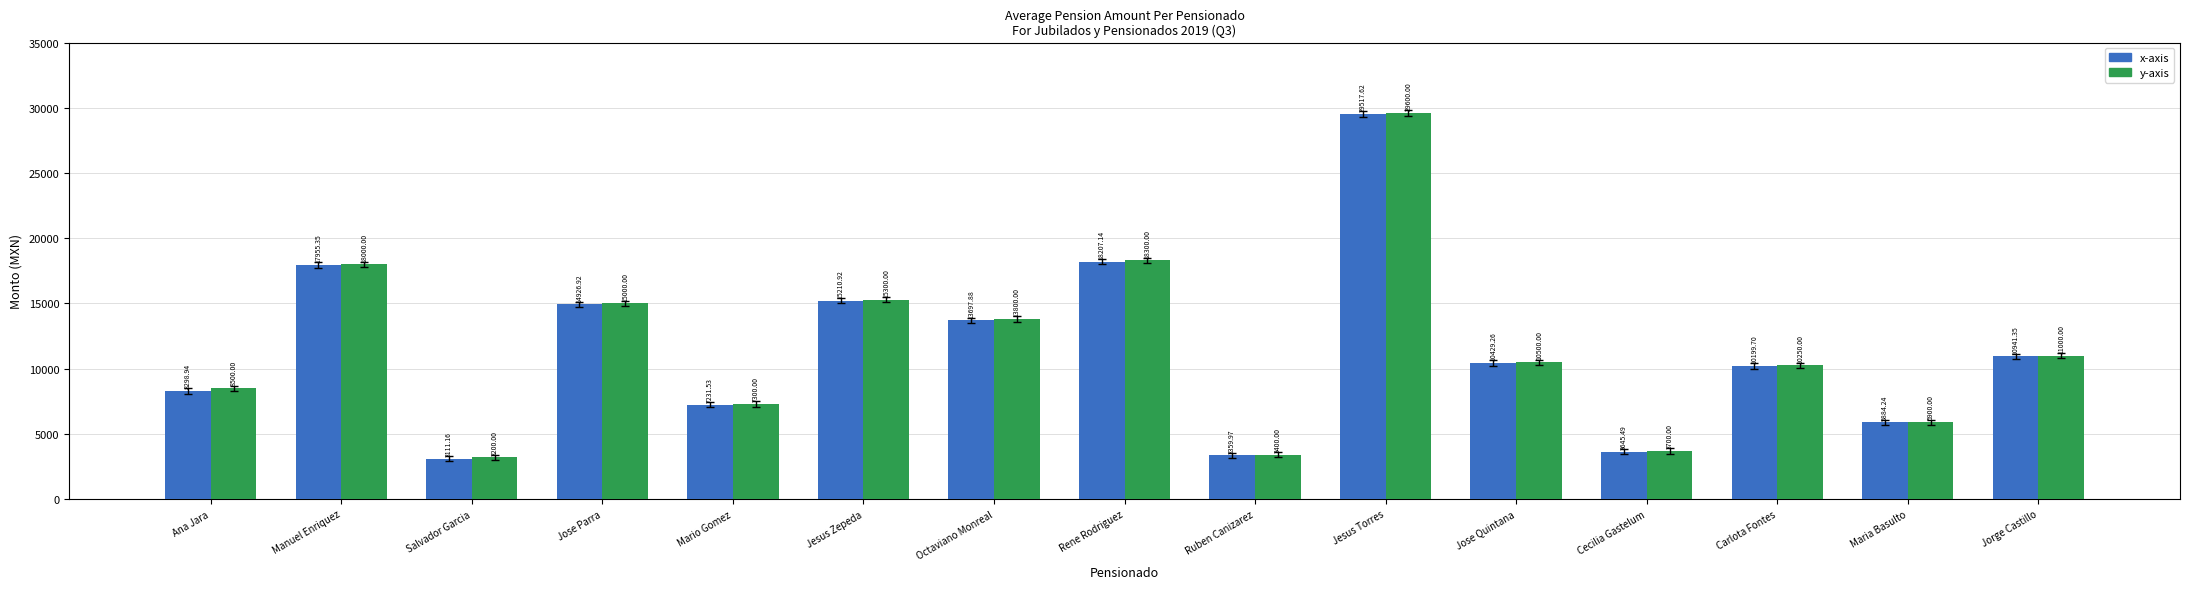

What is the difference between the maximum and minimum values in the x-axis series?

26406.5